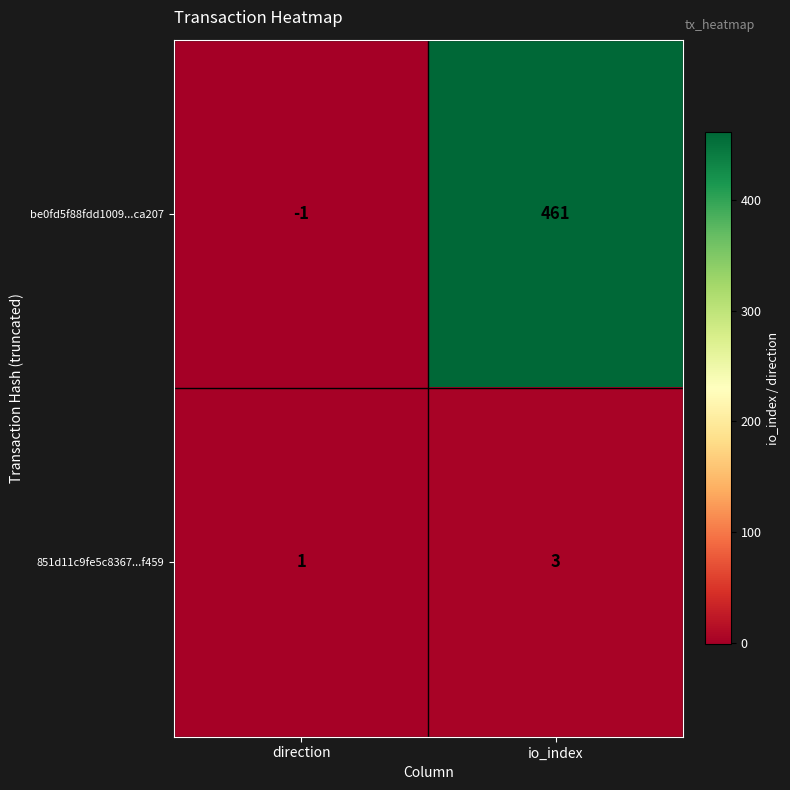

Reading left to right, transcribe all the data shown in this chart.

be0fd5f88fdd1009...ca207: direction=-1	io_index=461
851d11c9fe5c8367...f459: direction=1	io_index=3